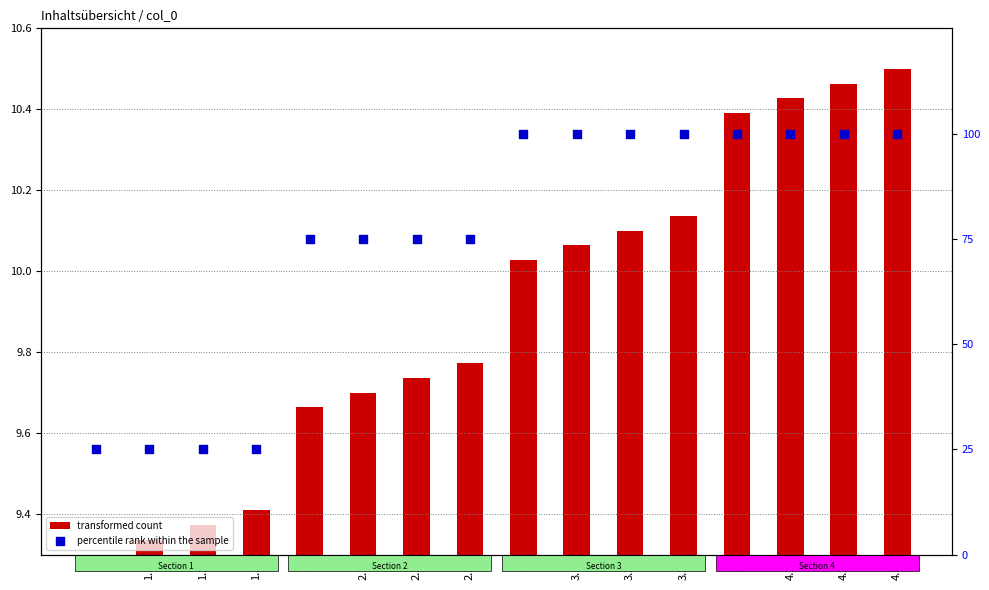

Is the value of transformed count at 4.2 greater than the value of percentile rank within the sample at 2.1?

No